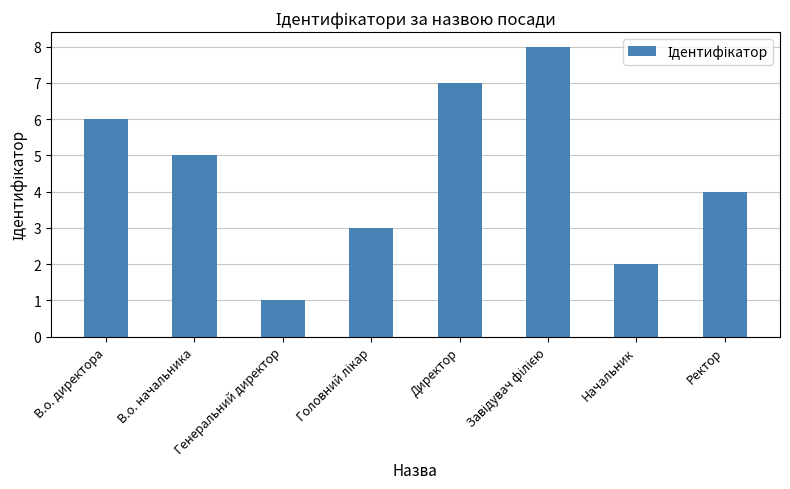

What is the greatest value displayed?

8